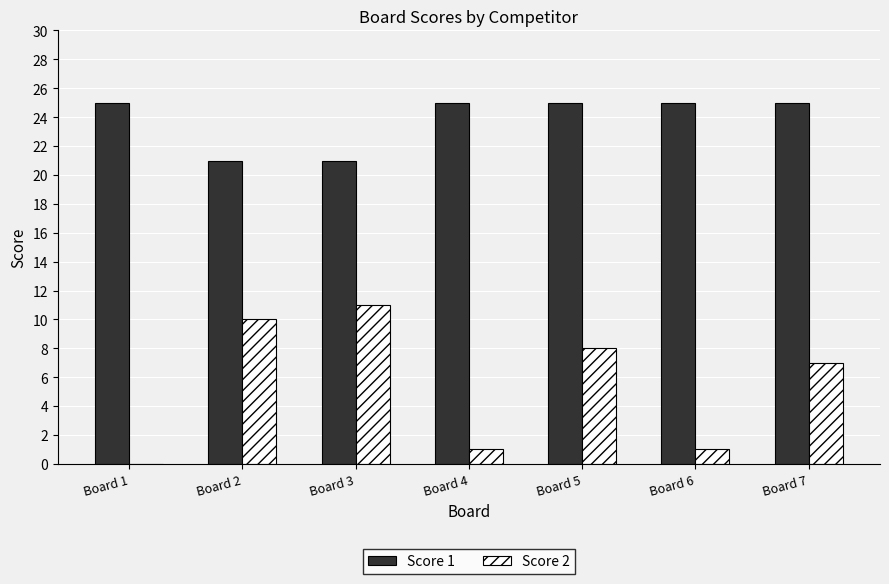

Which series has the largest total across all categories?

Score 1